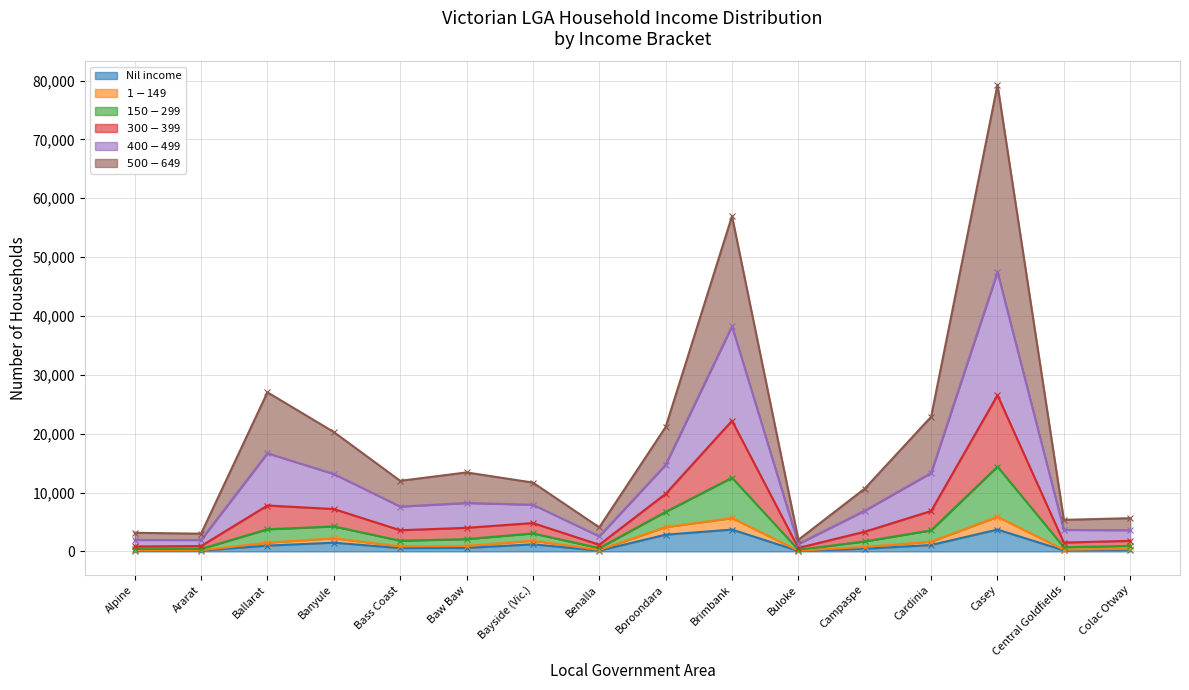

True or false: $400-$499 and $1-$149 intersect in this chart.

False